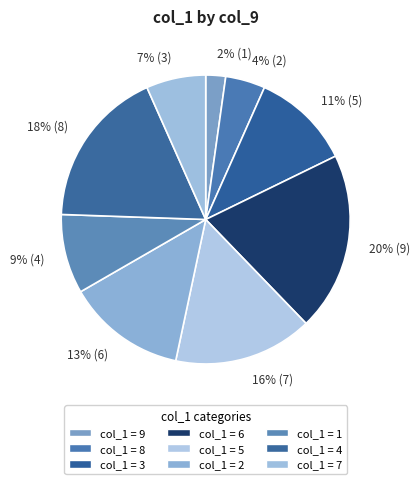

Is there a majority slice in this chart?

No